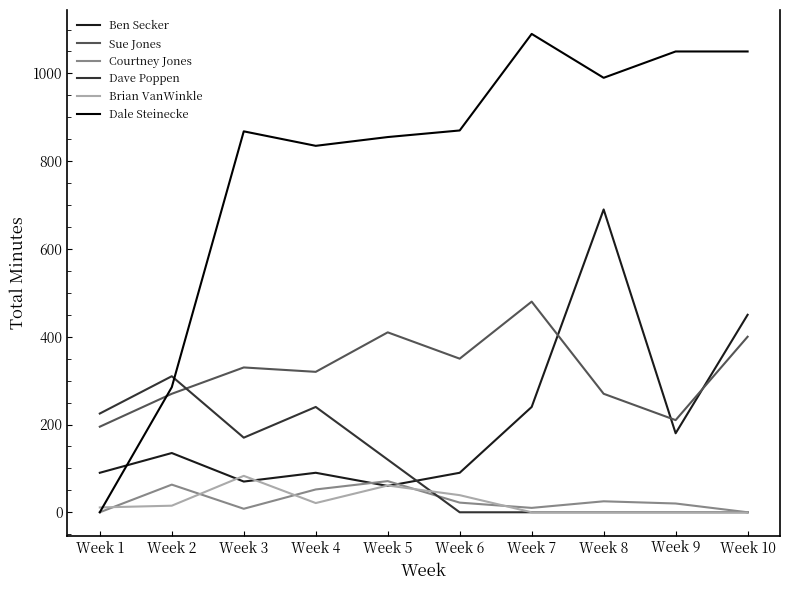

What is the difference between the highest and lowest values at Week 2?

295